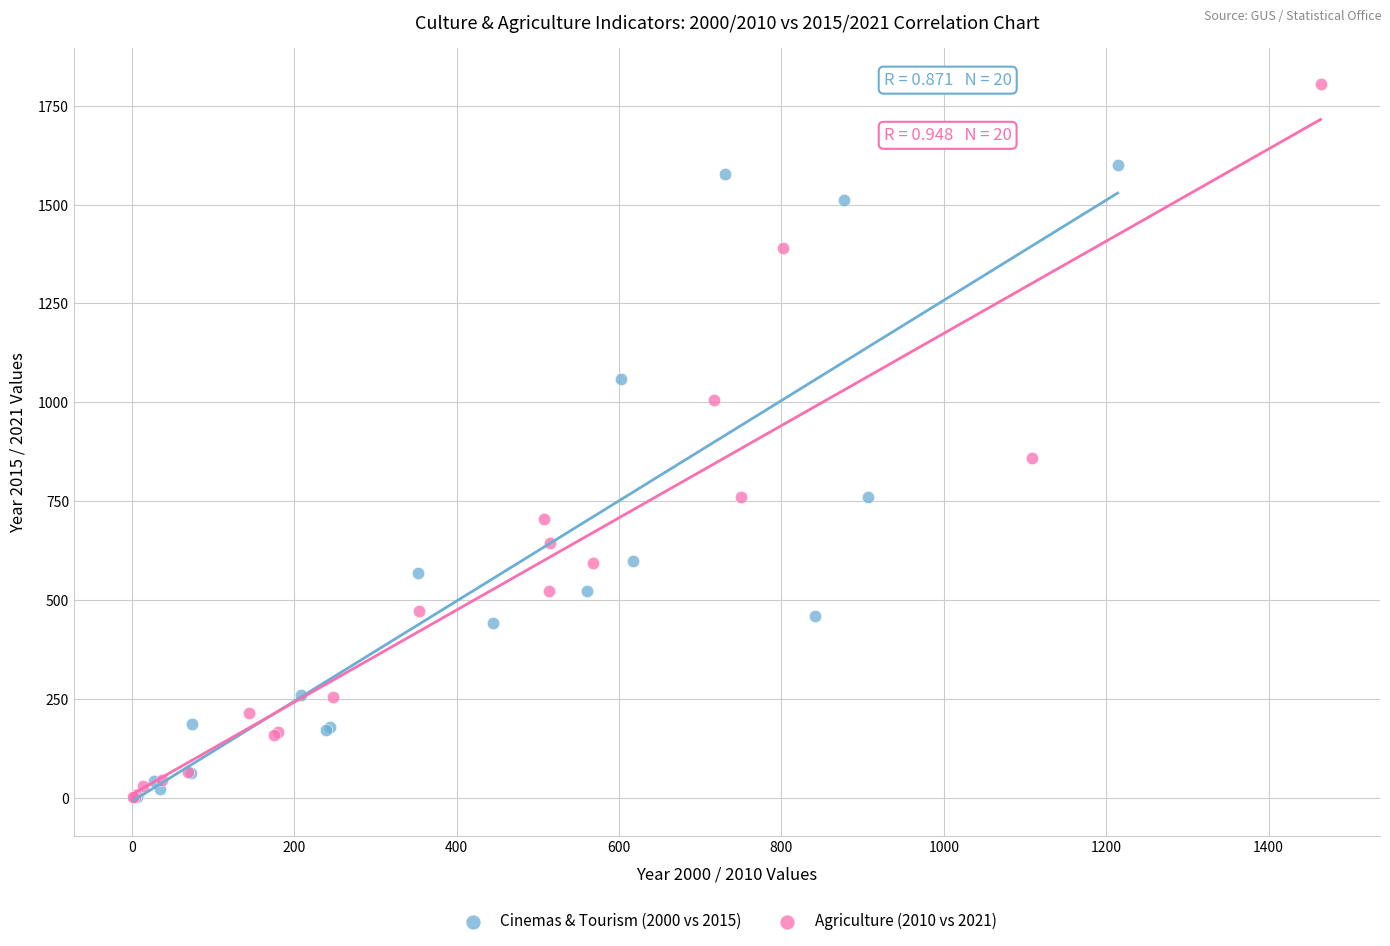

Which series reaches the maximum Y coordinate?

Agriculture (2010 vs 2021)